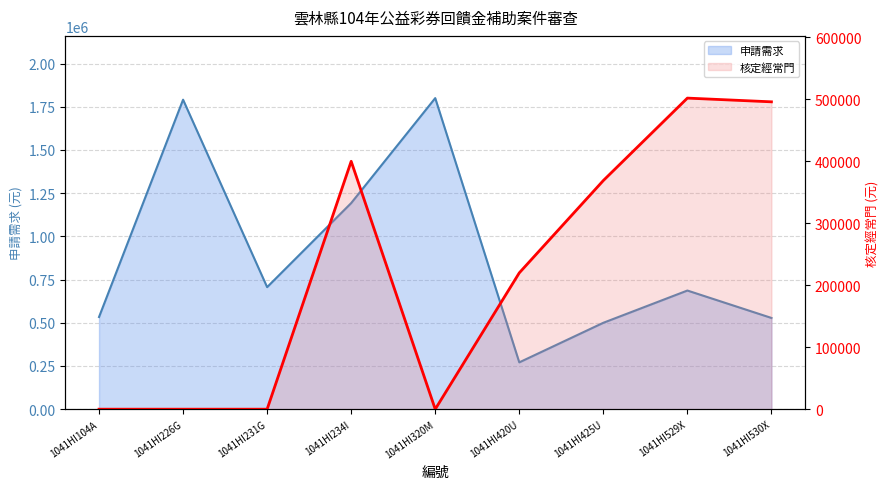

Reading right to left, list all the values displayed in this chart.

申請需求: 1041HI530X=528000	1041HI529X=686560	1041HI425U=500000	1041HI420U=271000	1041HI320M=1800000	1041HI234I=1192650	1041HI231G=706324	1041HI226G=1790820	1041HI104A=533400
核定經常門: 1041HI530X=496000	1041HI529X=502000	1041HI425U=369000	1041HI420U=220000	1041HI320M=0	1041HI234I=400000	1041HI231G=0	1041HI226G=0	1041HI104A=0